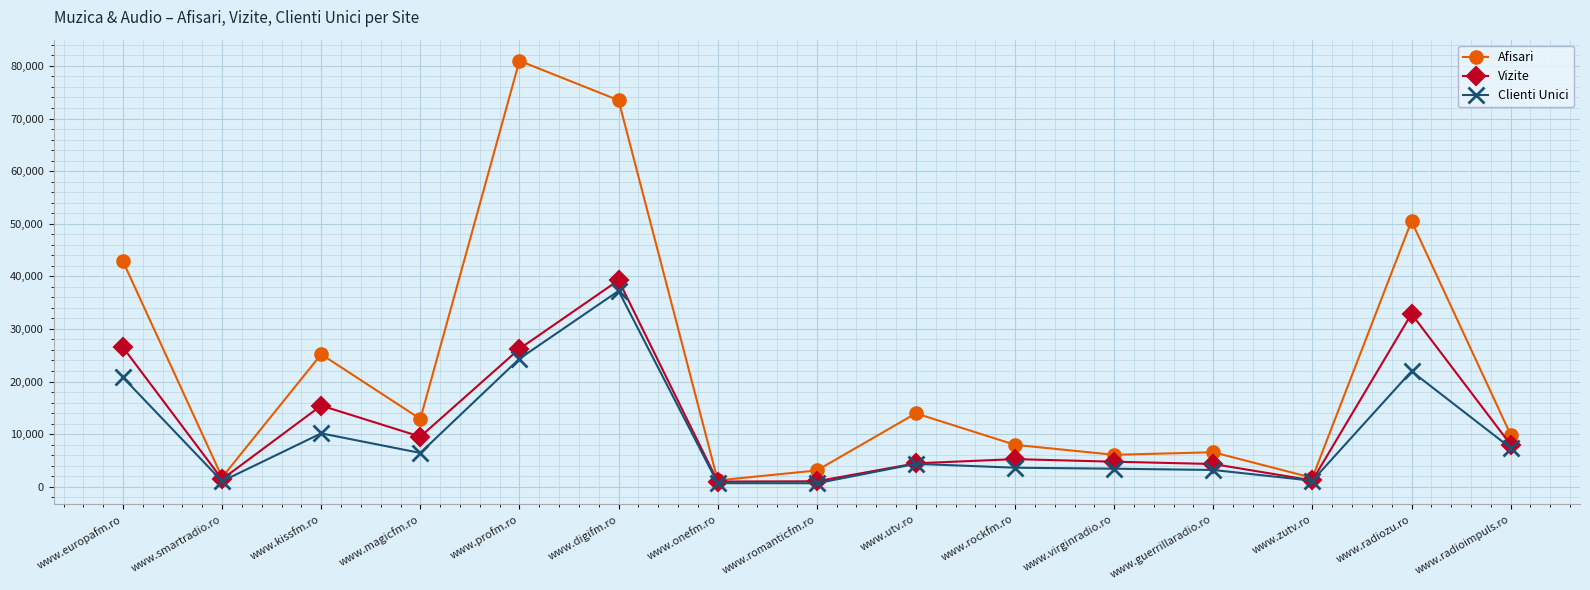

Which series has the largest total across all categories?

Afisari